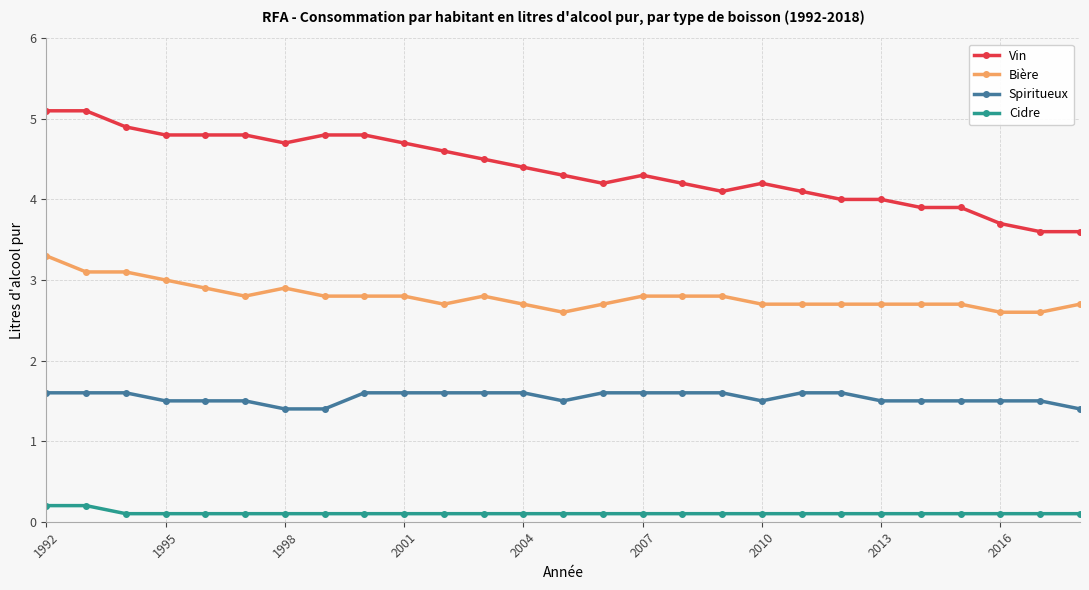

How many data points does each series have?

27